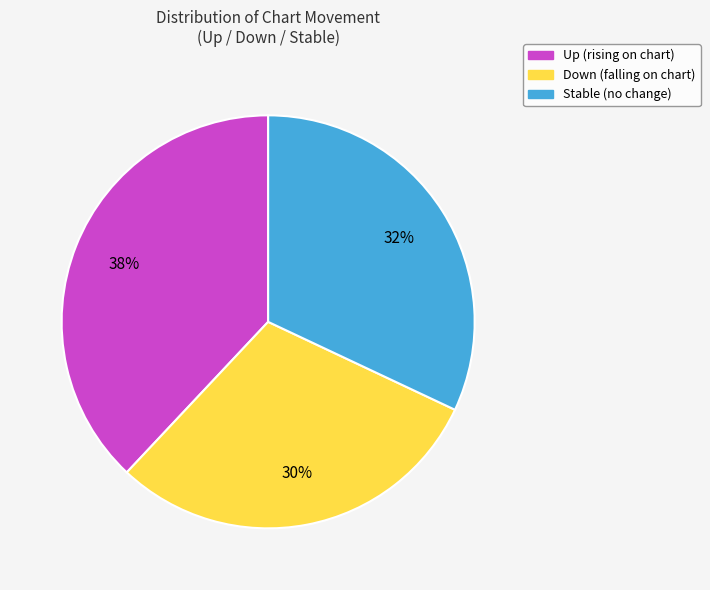

To the nearest percent, what is the difference between the largest and smallest slice percentages?

8%